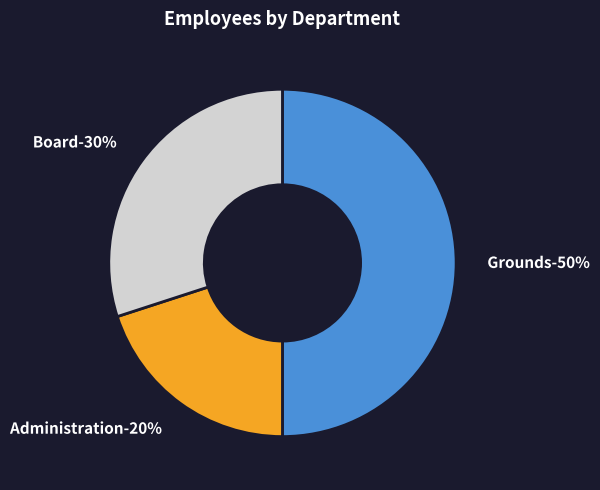

To the nearest percent, what is the average slice percentage?

33%